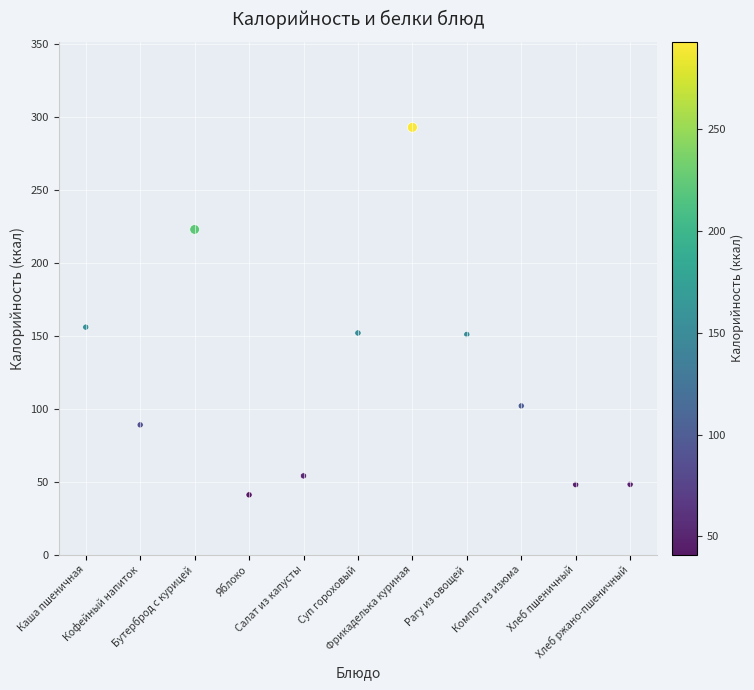

What is the average Y value?

123.4